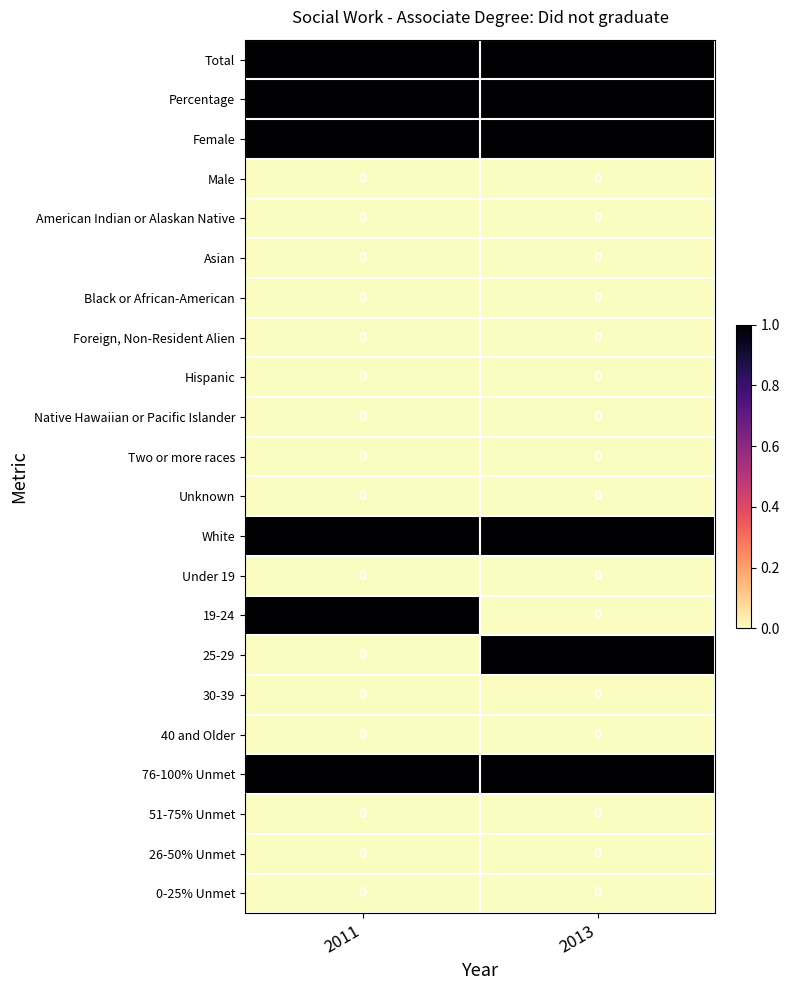

Is it true that 25-29 equals 2 at 2013?

False